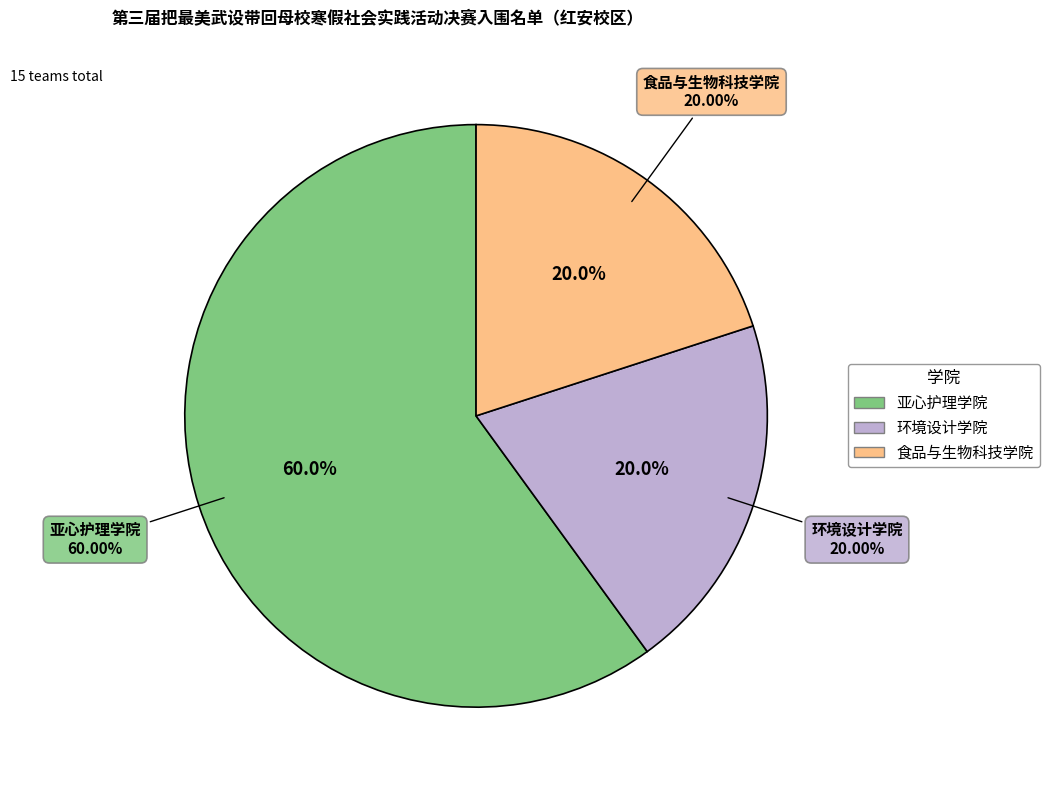

Which slice is the smallest?

环境设计学院